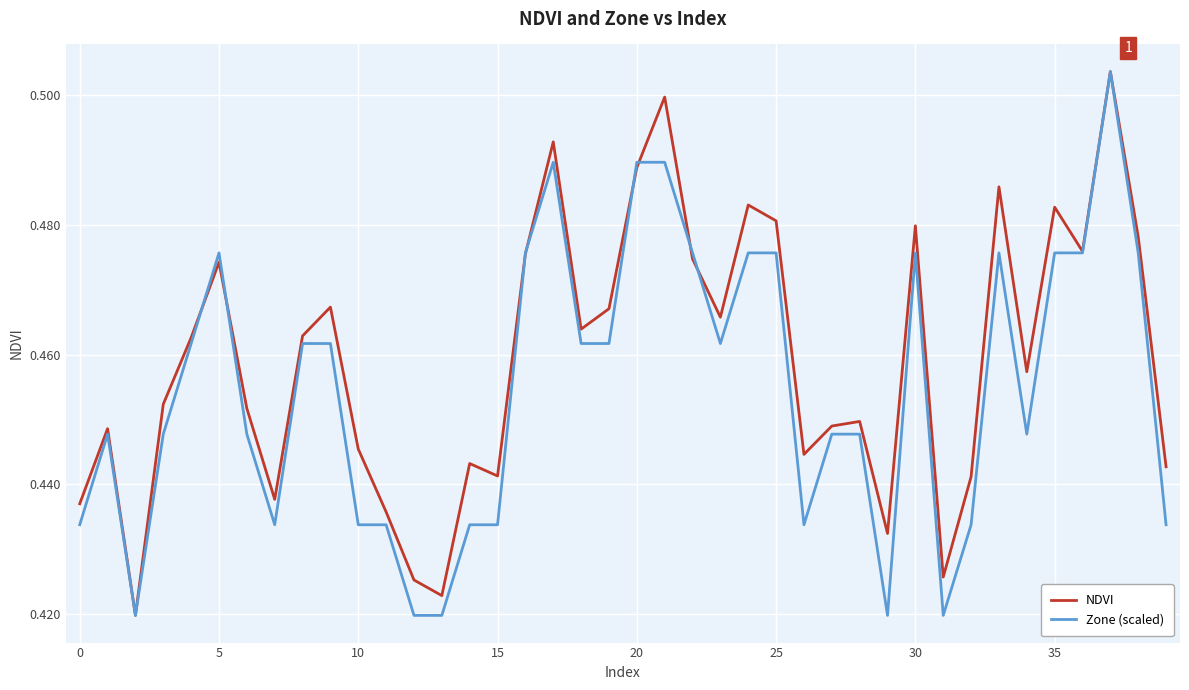

After their last crossing, which series has the higher values: NDVI or Zone (scaled)?

NDVI